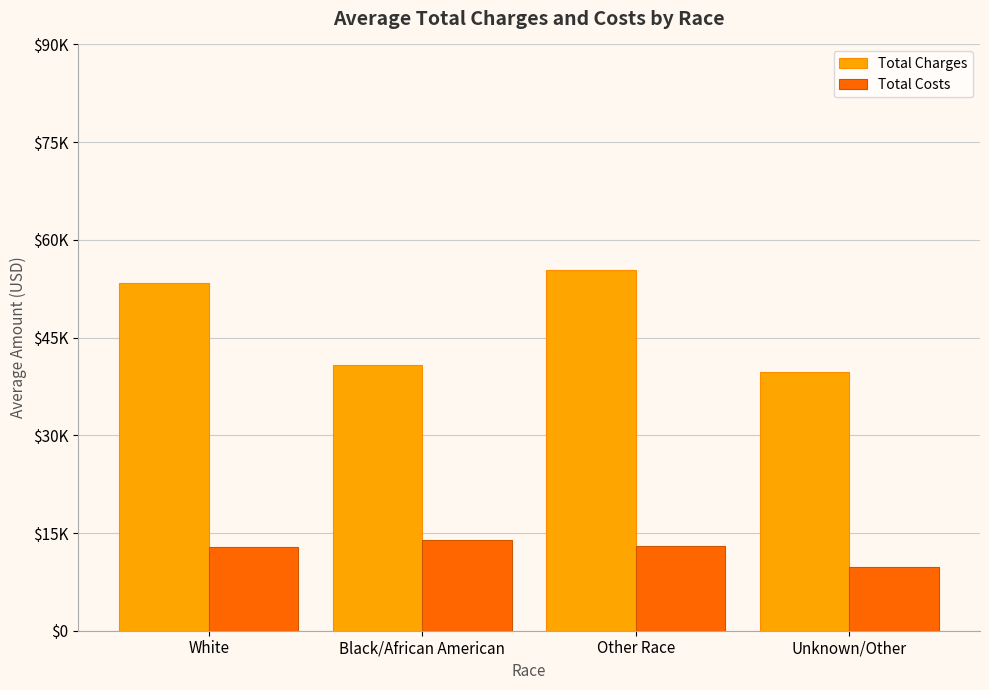

What are all the series names shown in the legend?

Total Charges, Total Costs